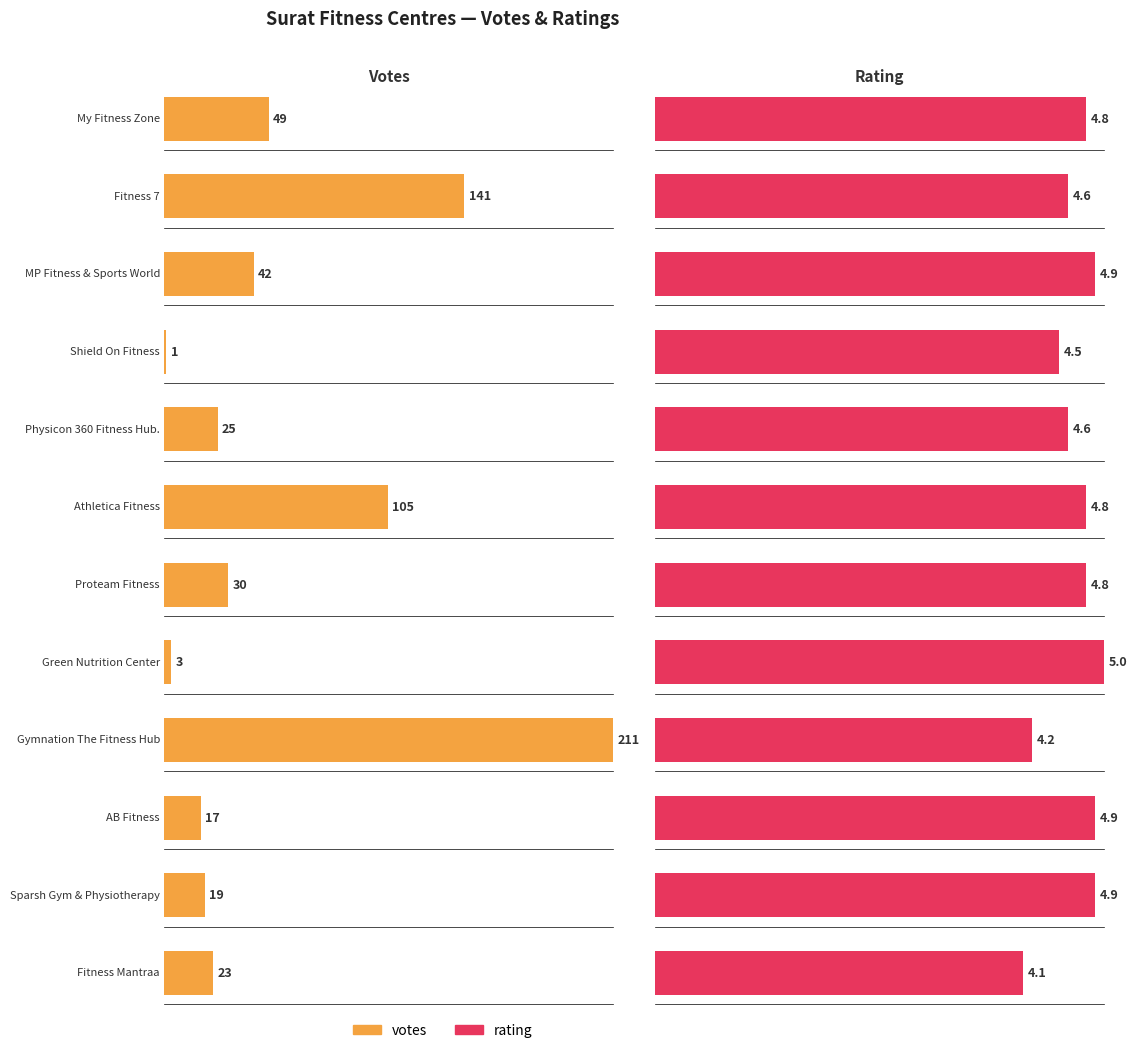

Reading left to right, what are all the values shown in this chart?

votes: My Fitness Zone=49.0	Fitness 7=141.0	MP Fitness & Sports World=42.0	Shield On Fitness=1.0	Physicon 360 Fitness Hub.=25.0	Athletica Fitness=105.0	Proteam Fitness=30.0	Green Nutrition Center=3.0	Gymnation The Fitness Hub=211.0	AB Fitness=17.0	Sparsh Gym & Physiotherapy=19.0	Fitness Mantraa=23.0
rating: My Fitness Zone=4.8	Fitness 7=4.6	MP Fitness & Sports World=4.9	Shield On Fitness=4.5	Physicon 360 Fitness Hub.=4.6	Athletica Fitness=4.8	Proteam Fitness=4.8	Green Nutrition Center=5.0	Gymnation The Fitness Hub=4.2	AB Fitness=4.9	Sparsh Gym & Physiotherapy=4.9	Fitness Mantraa=4.1